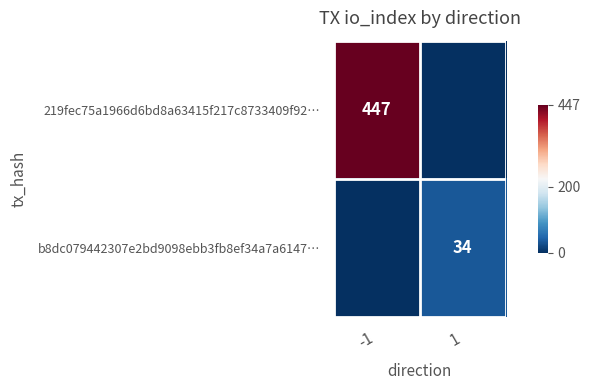

The 219fec75a1966d6bd8a63415f217c8733409f92… series shows 725 at -1. True or false?

False